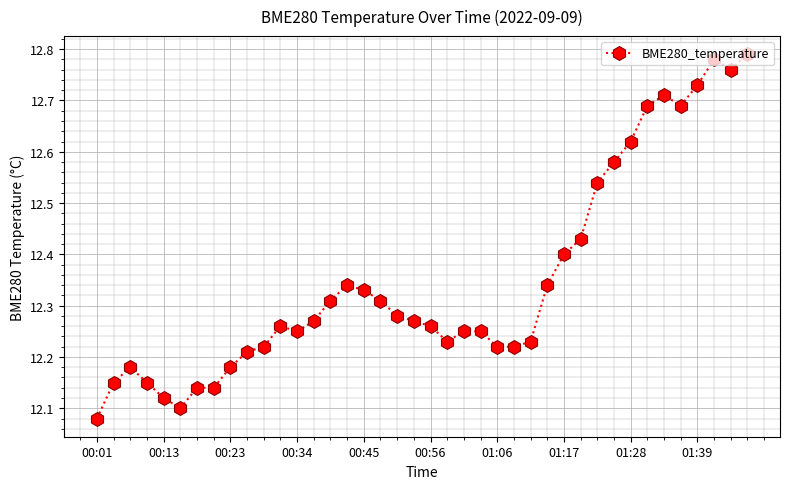

What is the sum of all values?

494.0